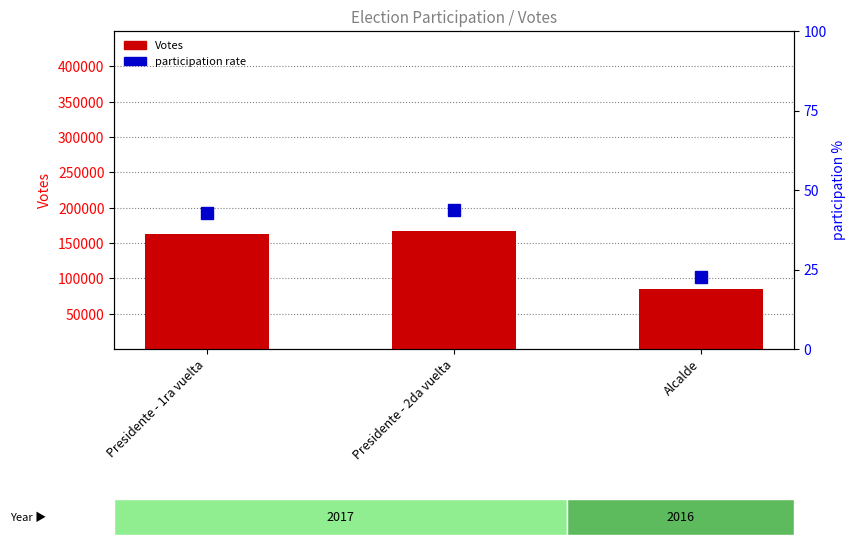

At how many categories does at least one series exceed 31585?

3